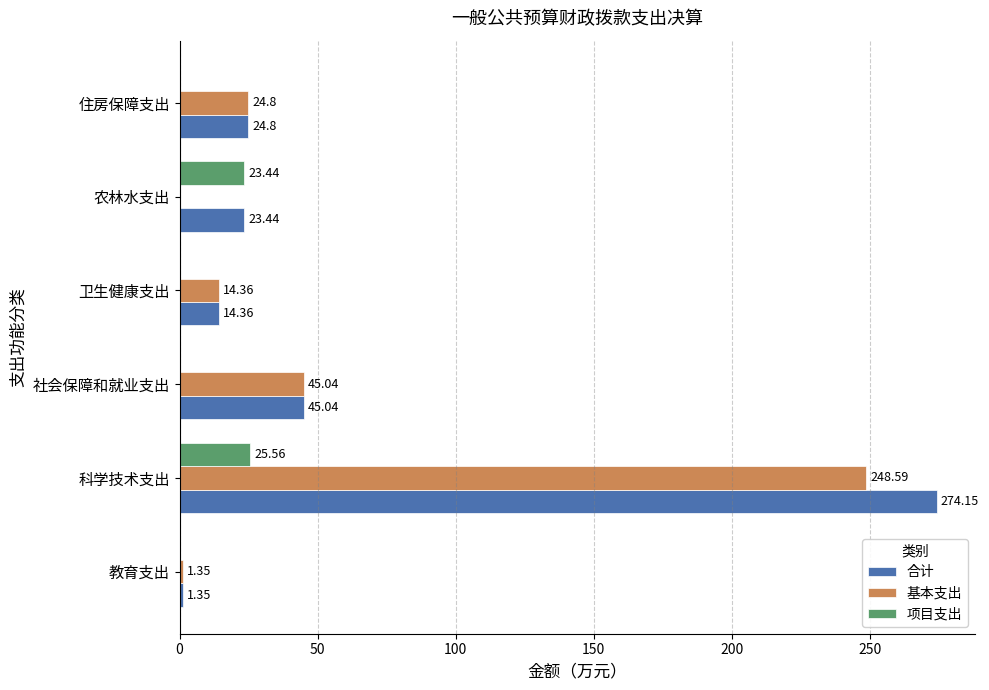

What is the total value across all series at 农林水支出?

46.9